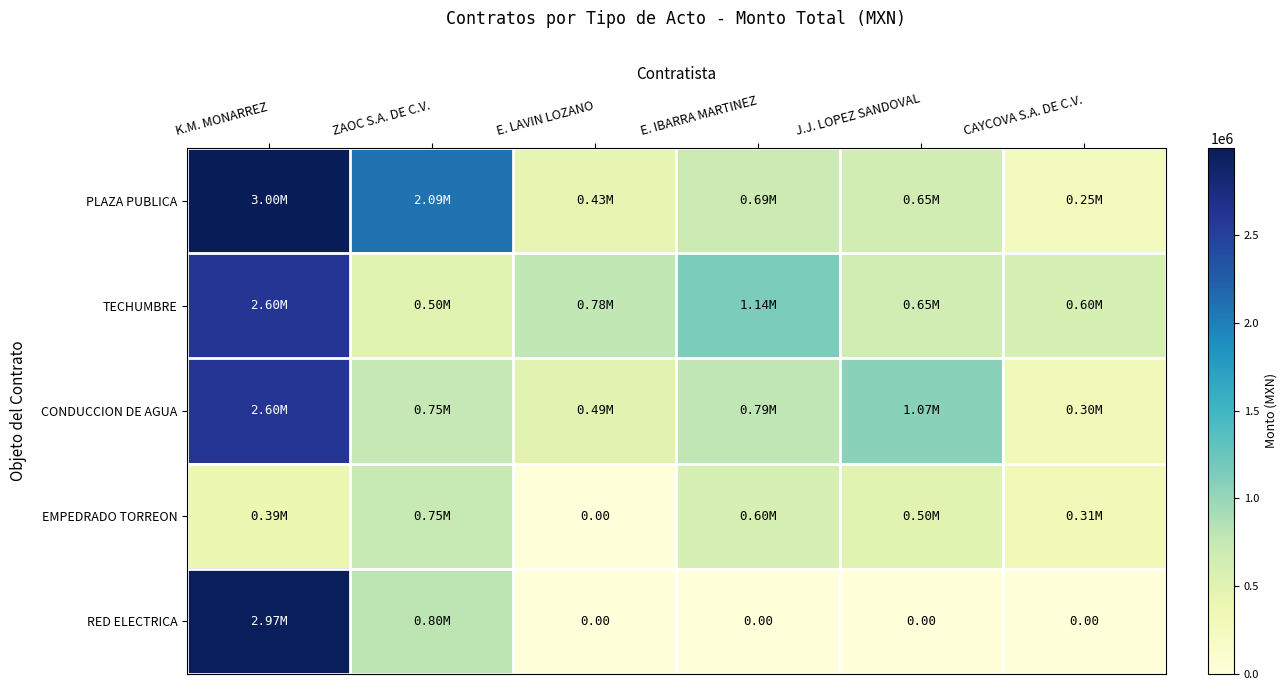

How many categories are shown in the chart?

6